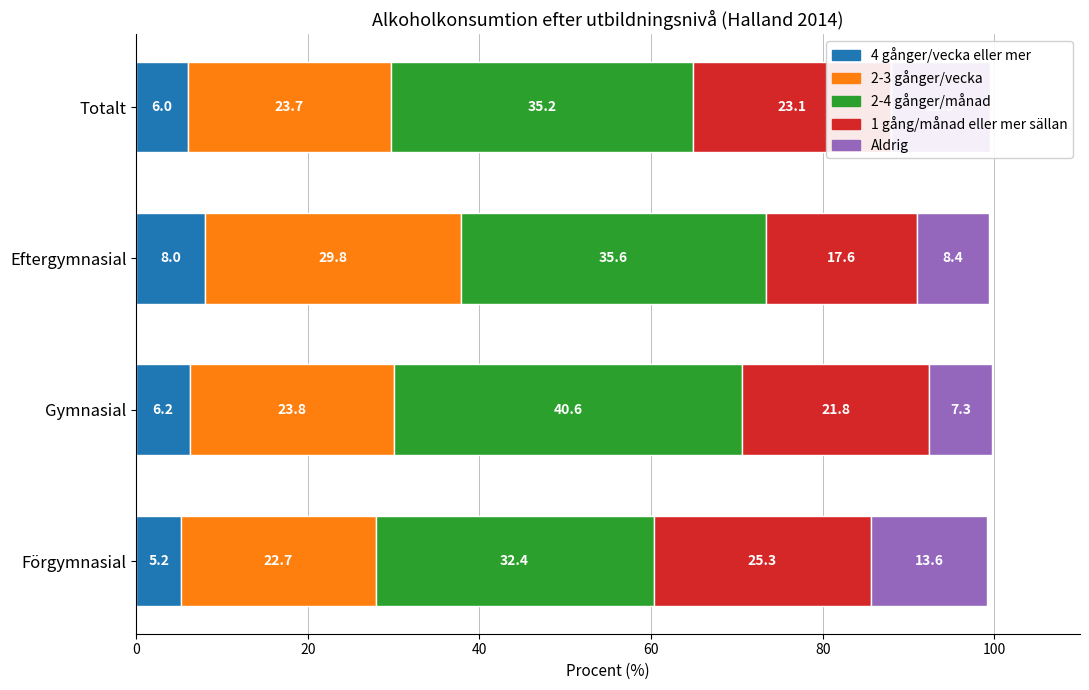

How many series are shown in this chart?

5